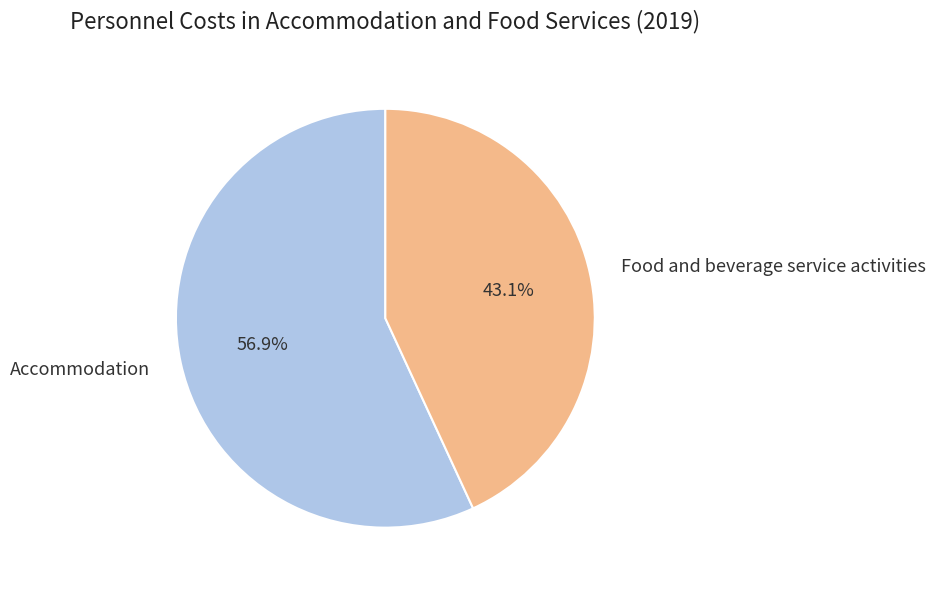

Which slice is the largest?

Accommodation